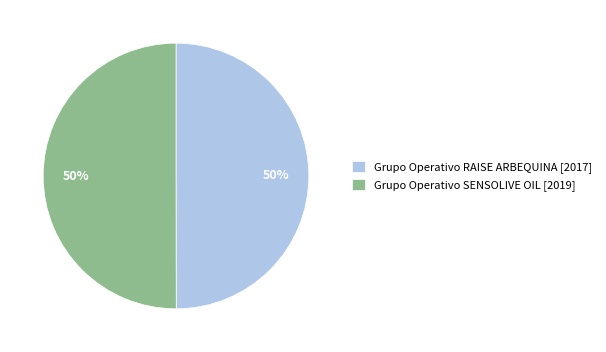

What percentage is the Grupo Operativo SENSOLIVE OIL [2019] slice, to the nearest percent?

50%